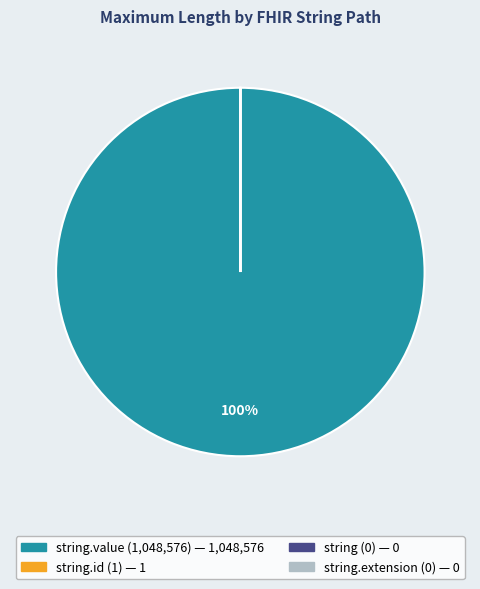

Does any single category account for the majority?

Yes